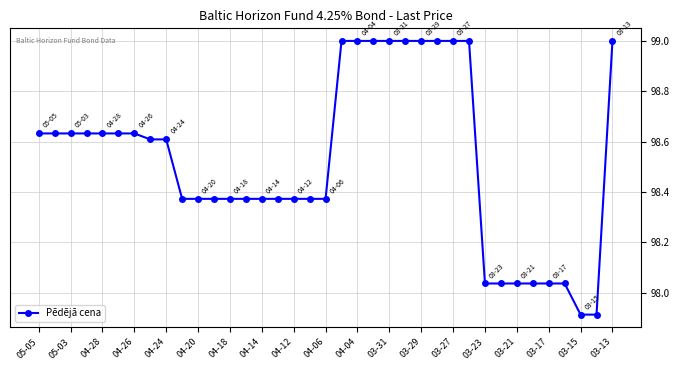

What is the sum of all values?

3645.4